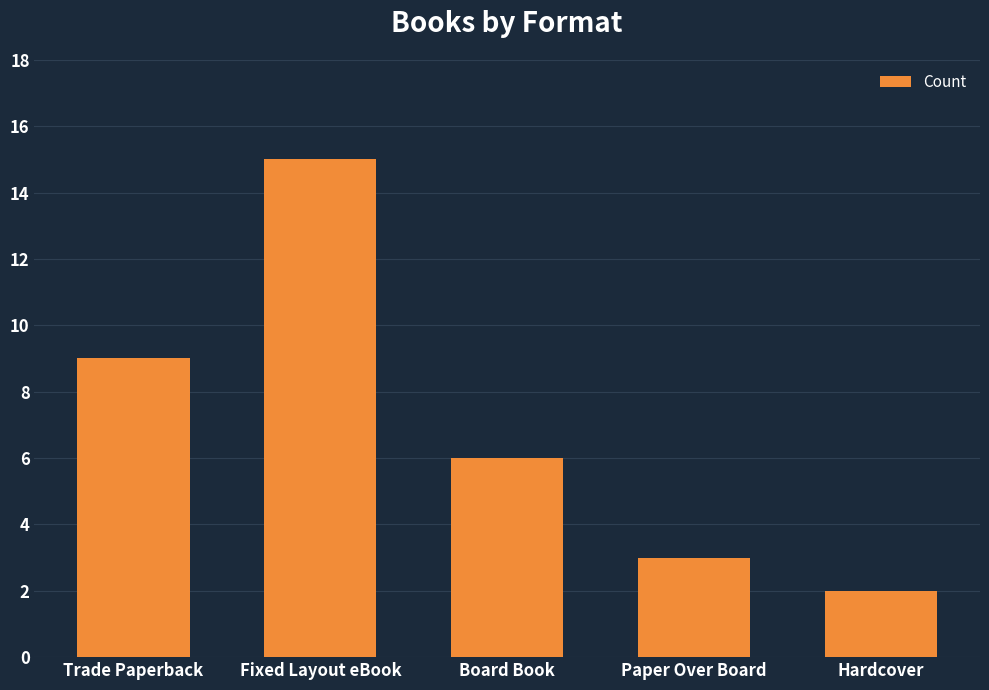

The value at Board Book is 6. True or false?

True